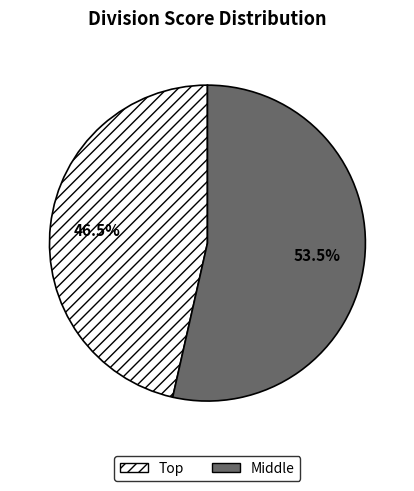

Rank the categories by value from lowest to highest.

Top, Middle